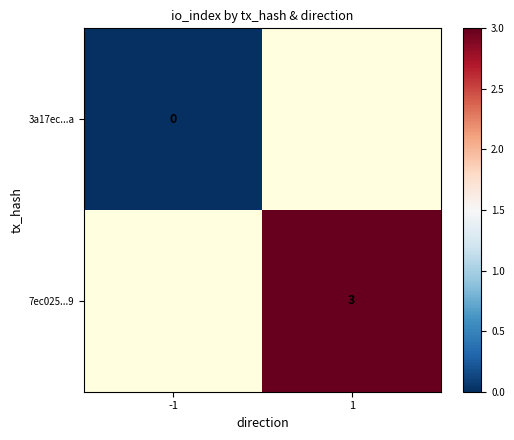

The value of 7ec025...9 at 1 is 3. True or false?

True